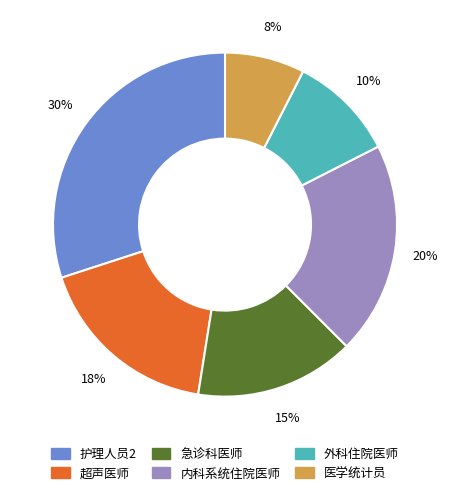

Combined, do 内科系统住院医师 and 超声医师 account for over 50%?

No